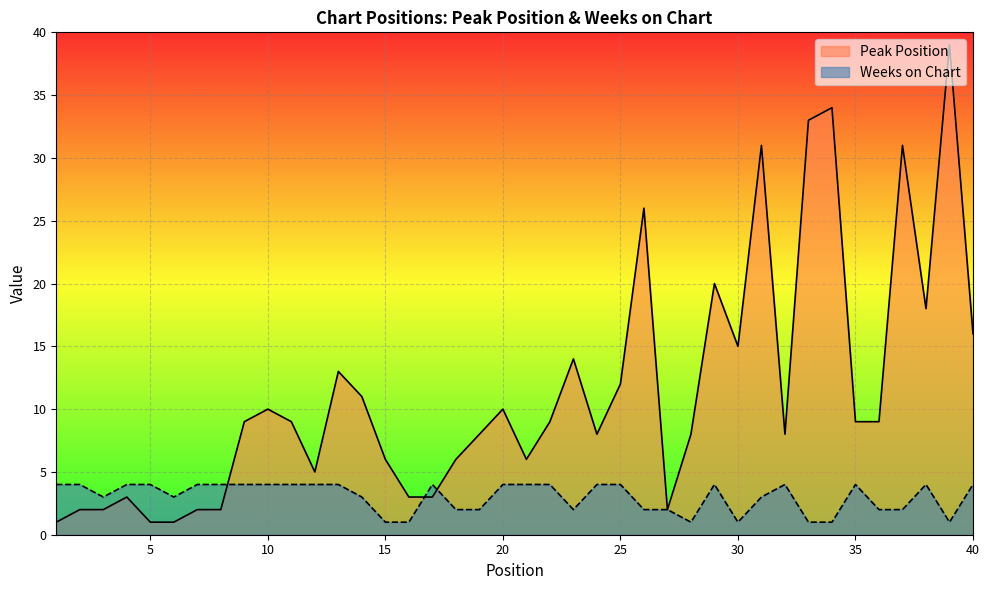

What are all the series names shown in the legend?

Peak Position, Weeks on Chart